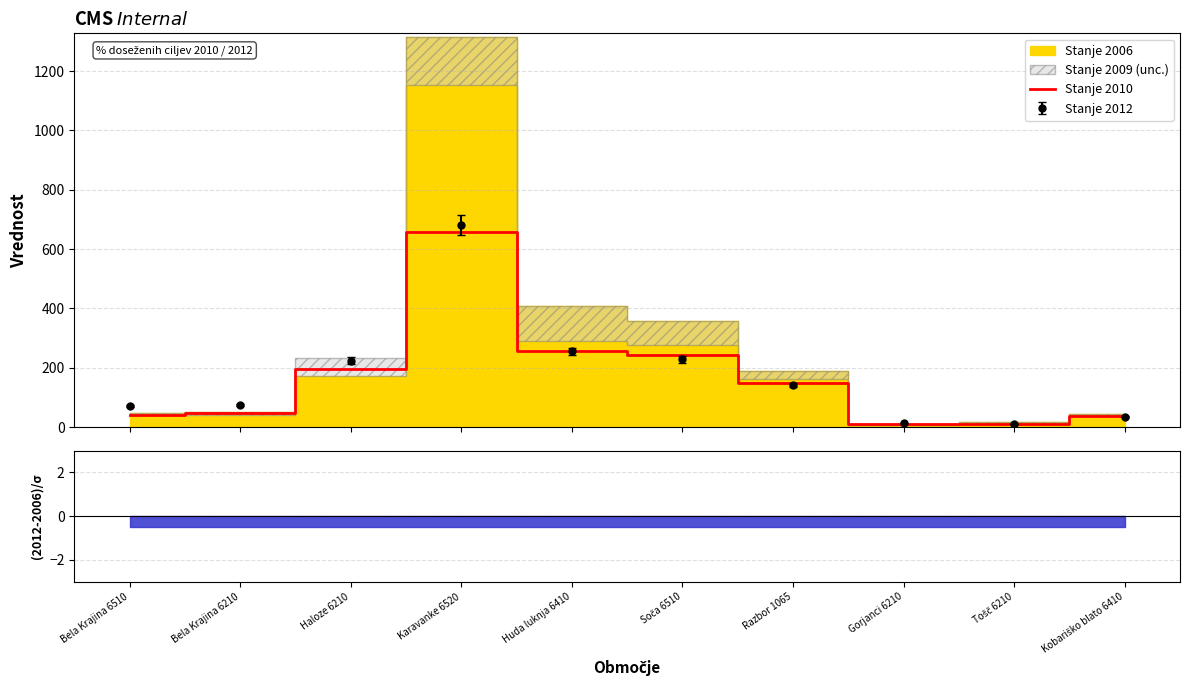

Between Gorjanci 6210 and Soča 6510, which is larger?

Soča 6510